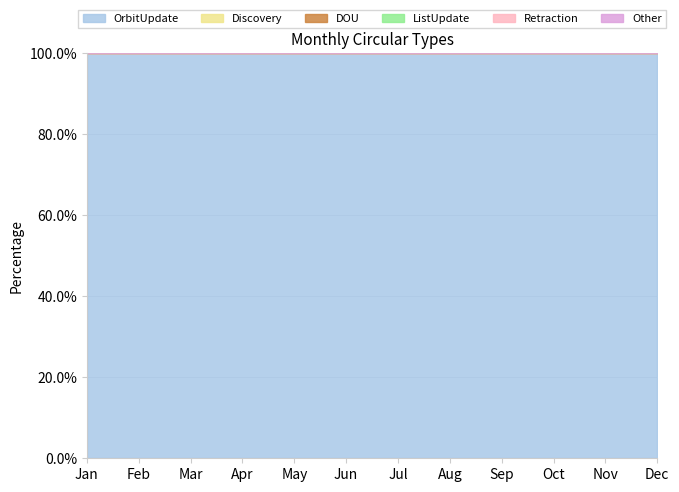

Reading left to right, transcribe all the data shown in this chart.

OrbitUpdate: Jan=5	Feb=4	Mar=9	Apr=4	May=1	Jun=8	Jul=6	Aug=1	Sep=1	Oct=1	Nov=2	Dec=3
Discovery: Jan=0	Feb=0	Mar=0	Apr=0	May=0	Jun=0	Jul=0	Aug=0	Sep=0	Oct=0	Nov=0	Dec=0
DOU: Jan=0	Feb=0	Mar=0	Apr=0	May=0	Jun=0	Jul=0	Aug=0	Sep=0	Oct=0	Nov=0	Dec=0
ListUpdate: Jan=0	Feb=0	Mar=0	Apr=0	May=0	Jun=0	Jul=0	Aug=0	Sep=0	Oct=0	Nov=0	Dec=0
Retraction: Jan=0	Feb=0	Mar=0	Apr=0	May=0	Jun=0	Jul=0	Aug=0	Sep=0	Oct=0	Nov=0	Dec=0
Other: Jan=0	Feb=0	Mar=0	Apr=0	May=0	Jun=0	Jul=0	Aug=0	Sep=0	Oct=0	Nov=0	Dec=0